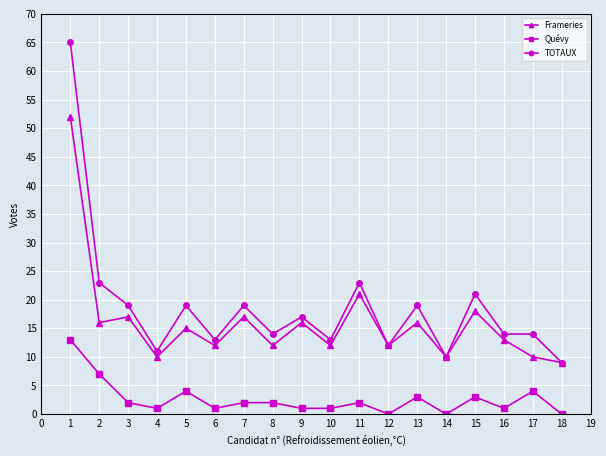

The value of TOTAUX at 13 is 13. True or false?

False